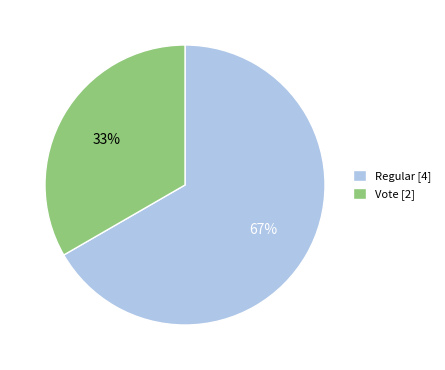

What is the ratio of the value at Vote to the value at Regular?

0.5